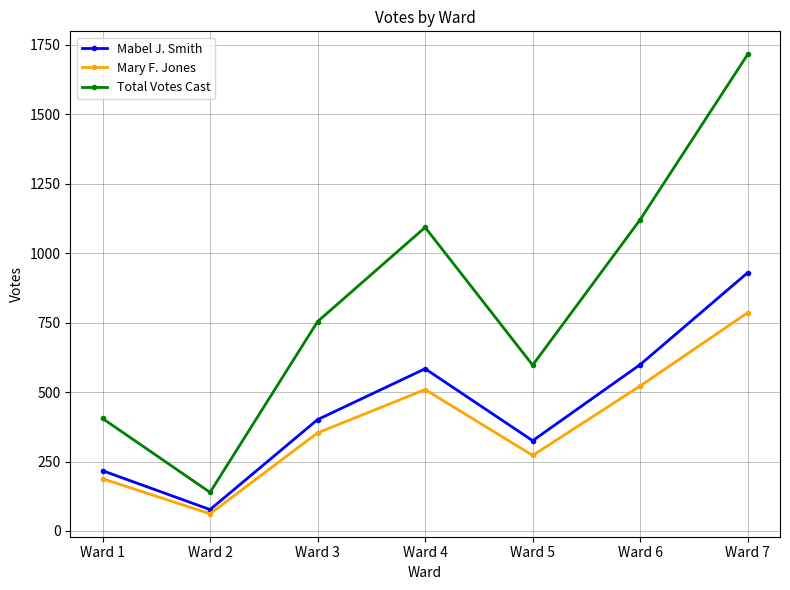

Reading left to right, what are all the values shown in this chart?

Mabel J. Smith: 217	77	401	584	325	599	930
Mary F. Jones: 188	62	353	509	272	522	786
Total Votes Cast: 405	139	754	1093	597	1121	1716